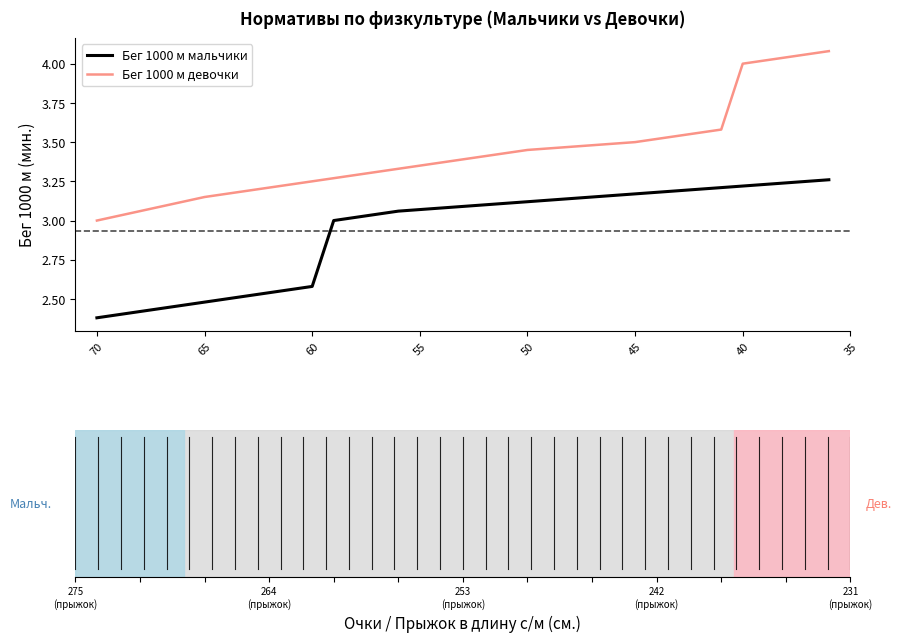

True or false: Бег 1000 м девочки and Бег 1000 м мальчики intersect in this chart.

False